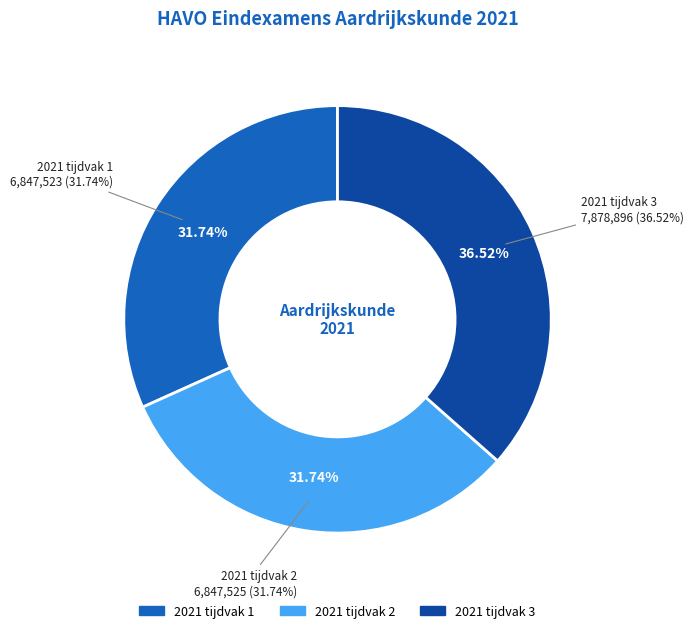

Is it true that 2021 tijdvak 1 is 32% of the pie?

True